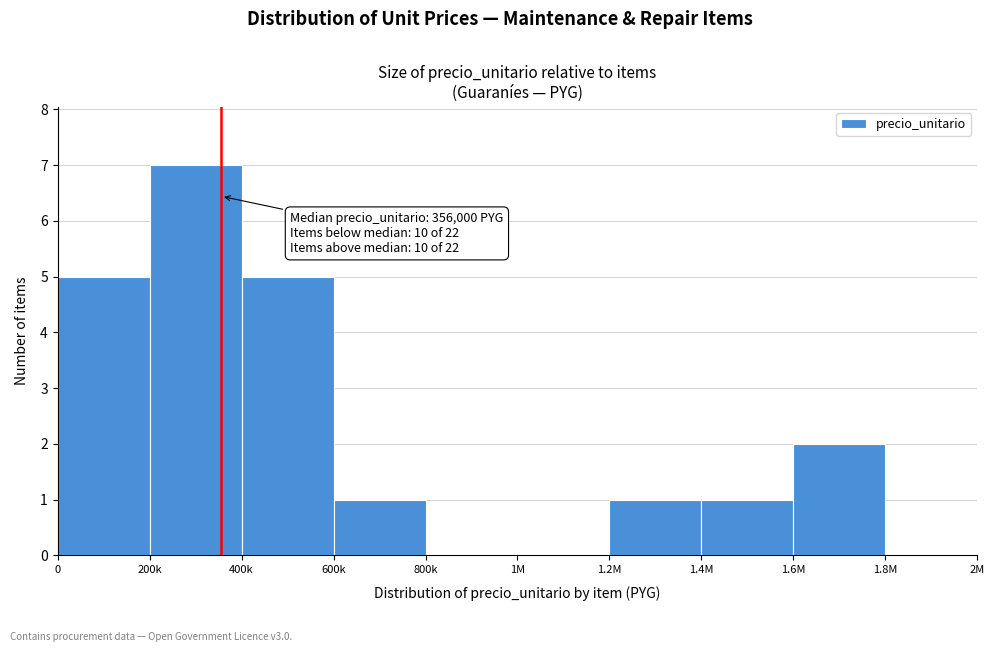

Reading left to right, extract all data points from this chart.

0=5	200k=7	400k=5	600k=1	800k=0	1M=0	1.2M=1	1.4M=1	1.6M=2	1.8M=0